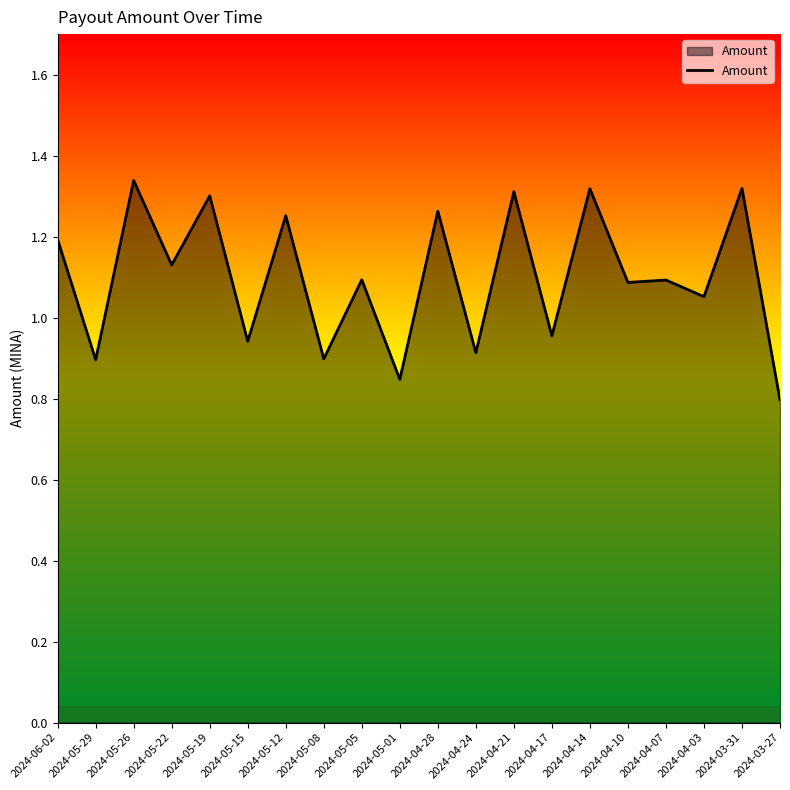

What position from the right is 2024-04-14?

6